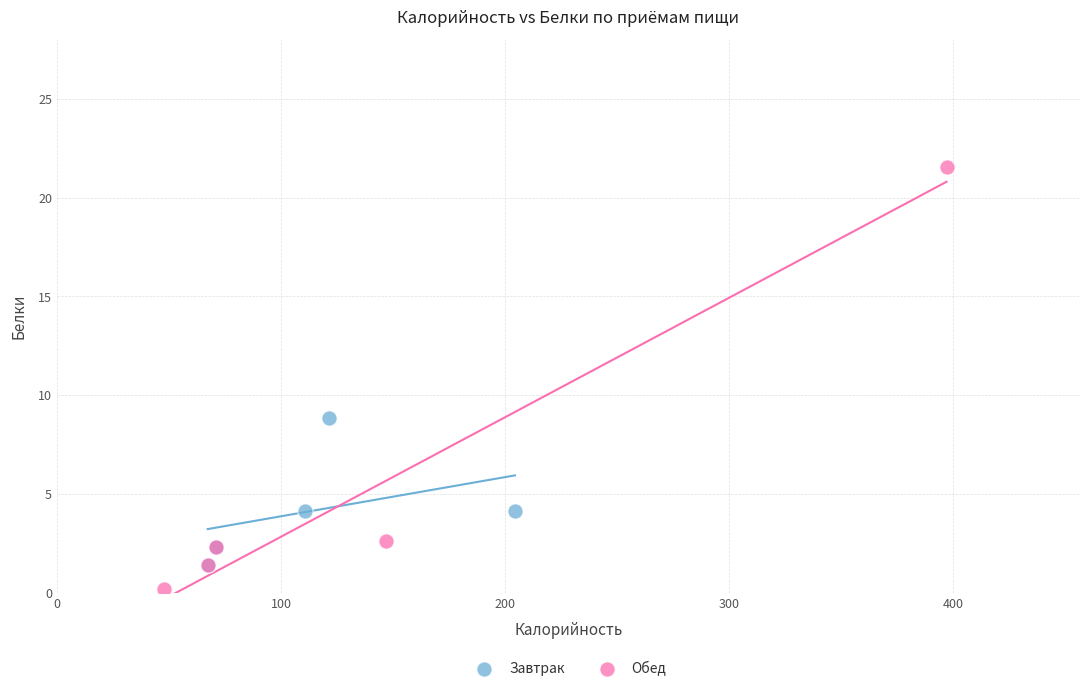

Which series has the widest spread of Y values?

Обед